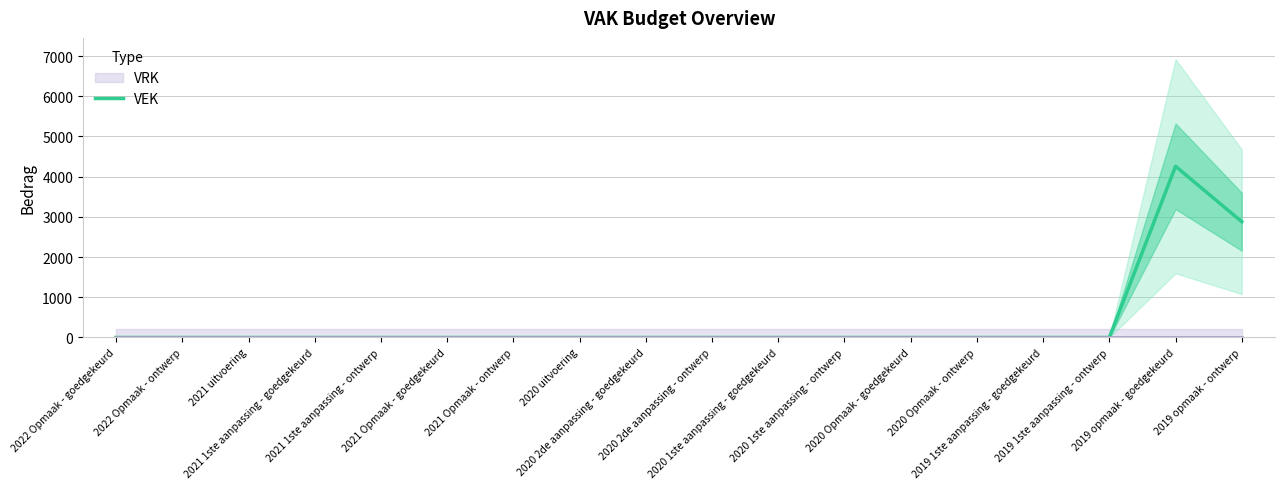

The chart shows a value of 1709 at 2020 Opmaak - goedgekeurd. True or false?

False